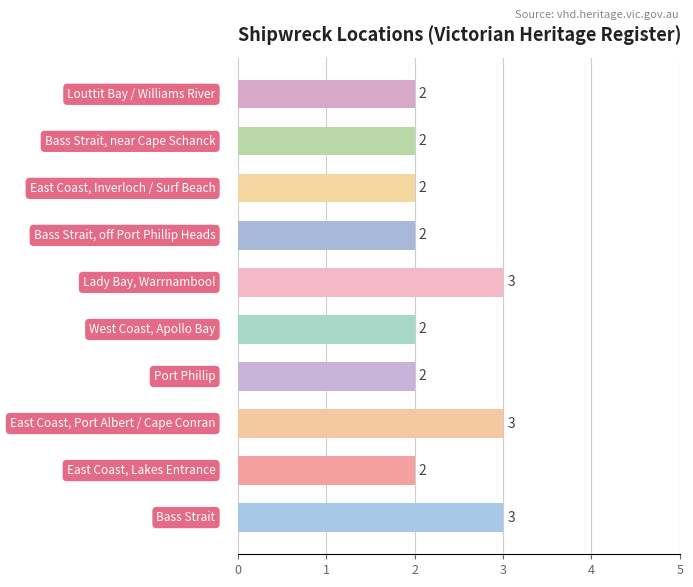

Are the bars horizontal?

Yes